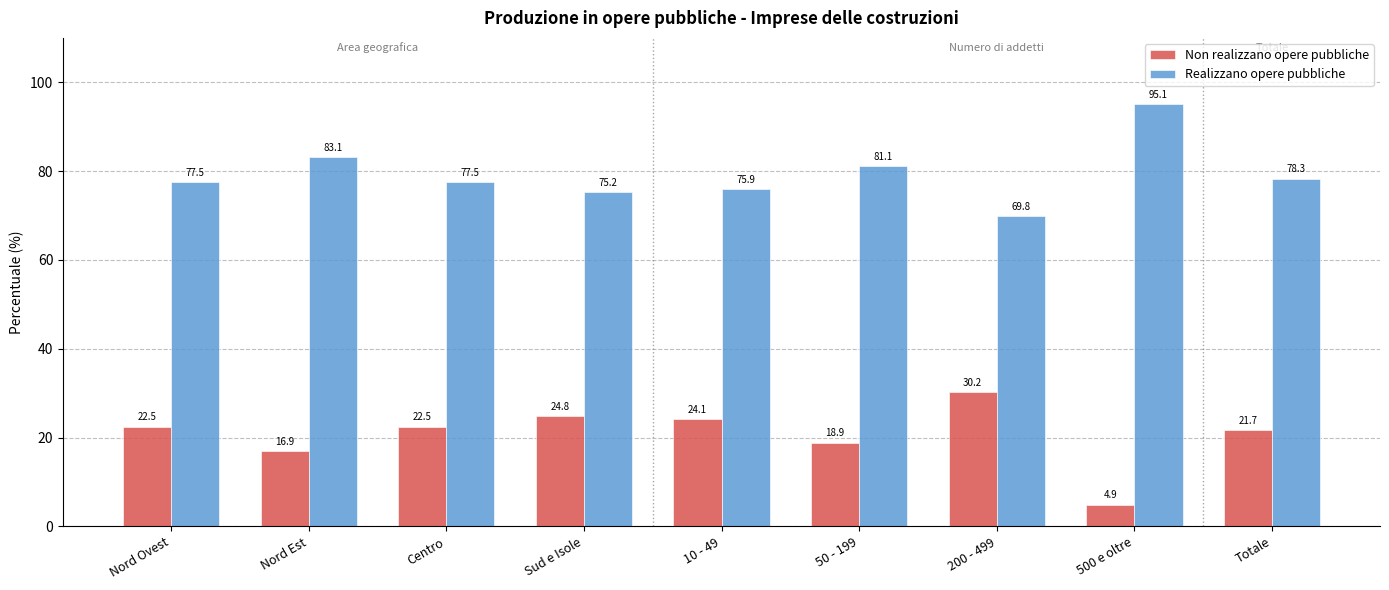

What is the minimum value for Realizzano opere pubbliche?

69.8